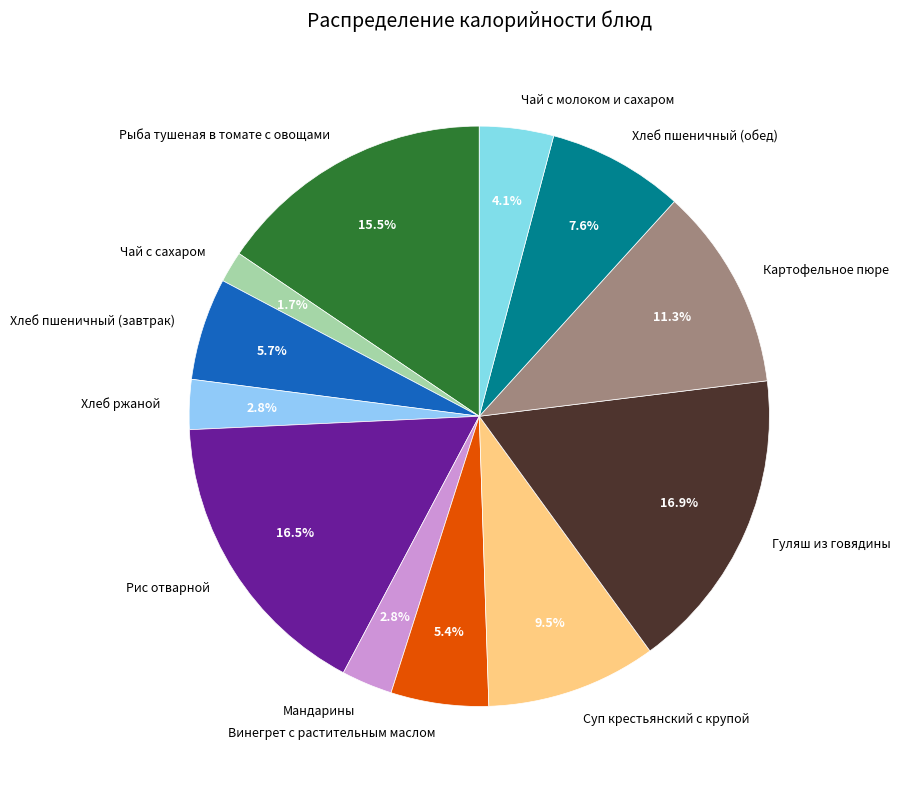

To the nearest percent, what percentage of the pie is Картофельное пюре?

11%